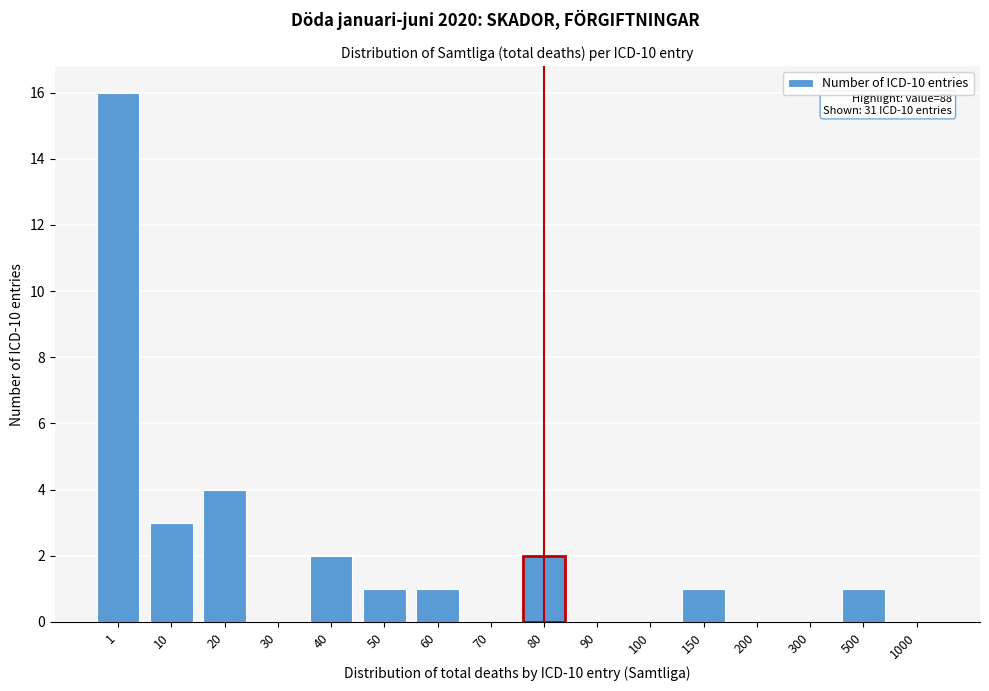

Reading left to right, list all the values displayed in this chart.

1=16	10=3	20=4	30=0	40=2	50=1	60=1	70=0	80=2	90=0	100=0	150=1	200=0	300=0	500=1	1000=0